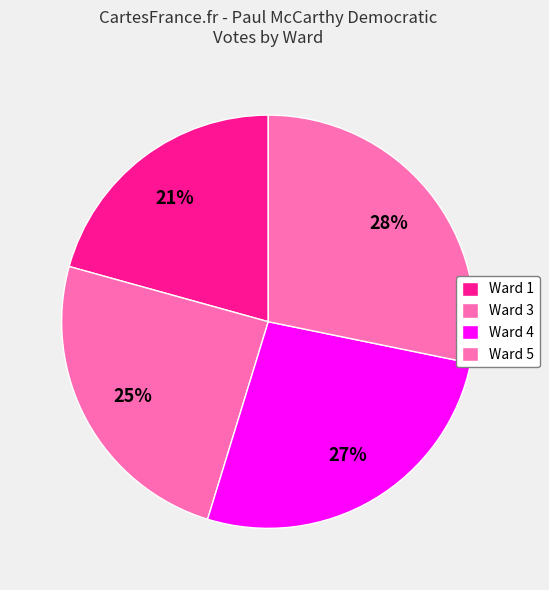

What is the smallest slice in the pie chart?

Ward 1